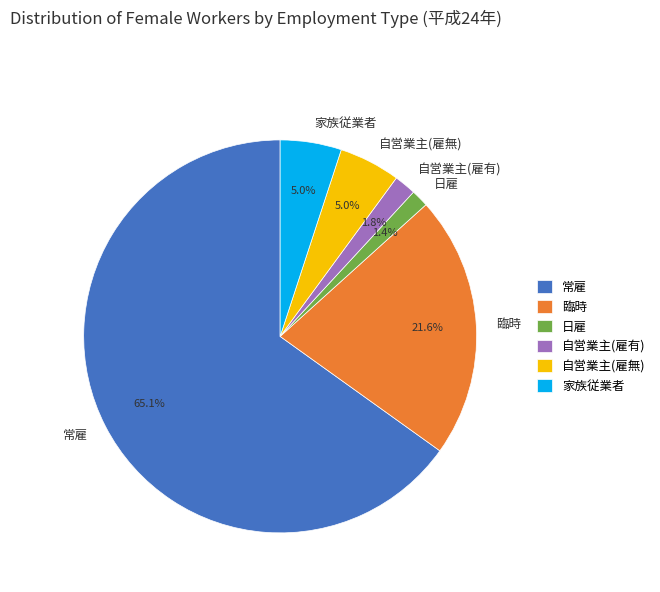

Between 日雇 and 常雇, which is larger?

常雇